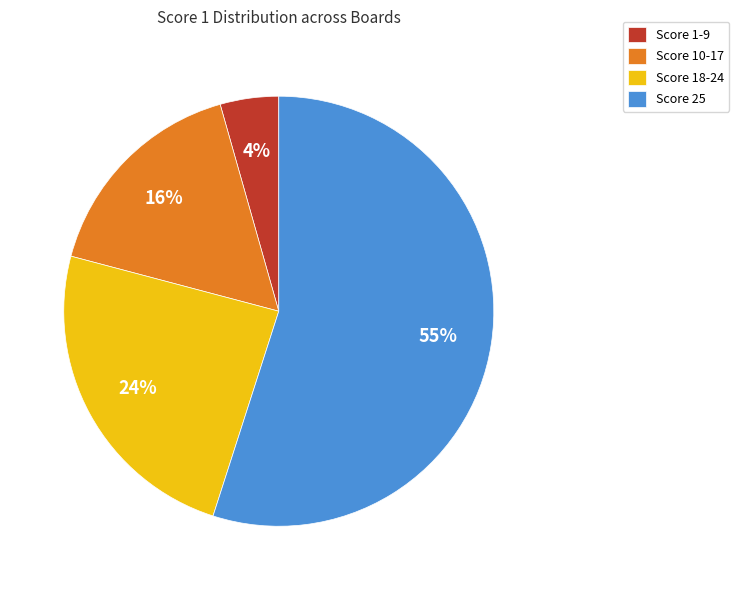

How many slices are in this pie chart?

4